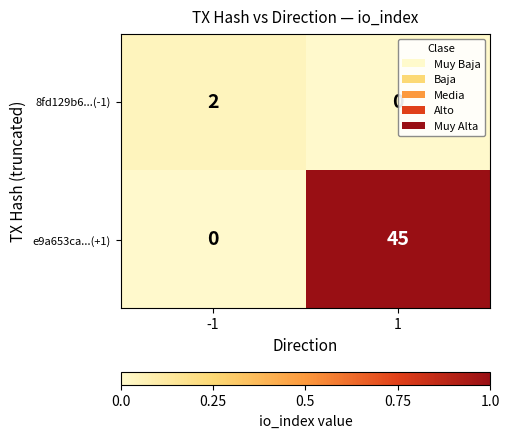

The 8fd129b6...(-1) series shows 3 at -1. True or false?

False